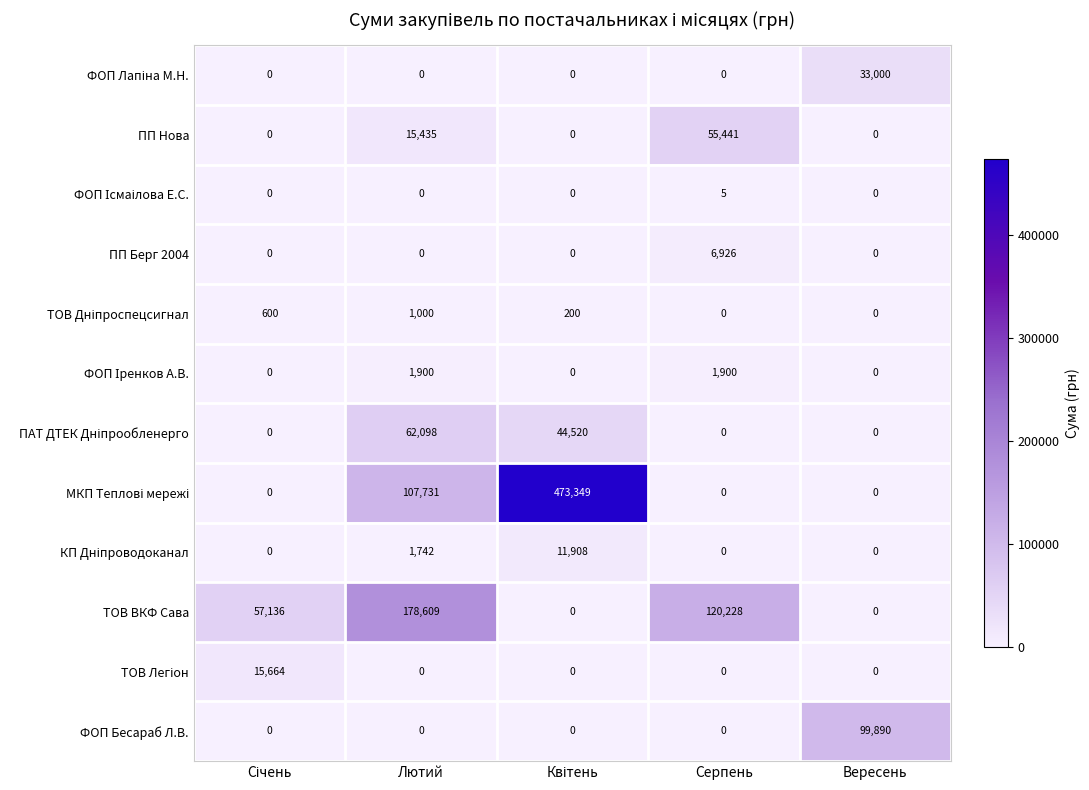

Is it true that ПП Берг 2004 equals 0 at Лютий?

True